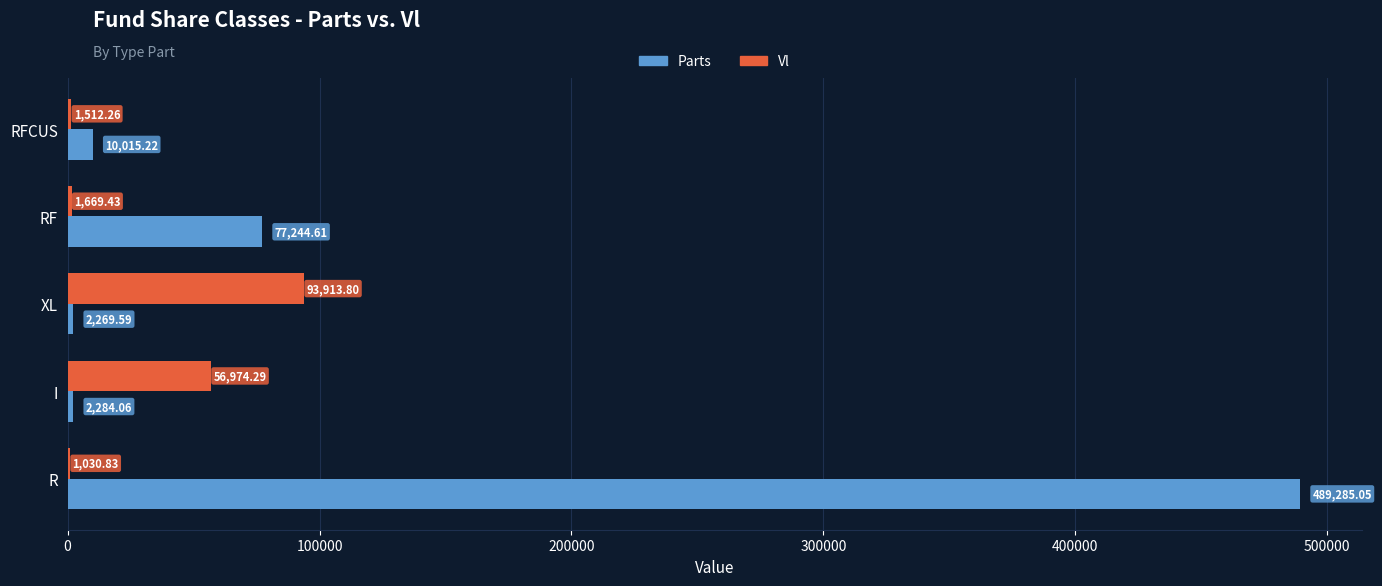

What are all the series names shown in the legend?

Parts, Vl